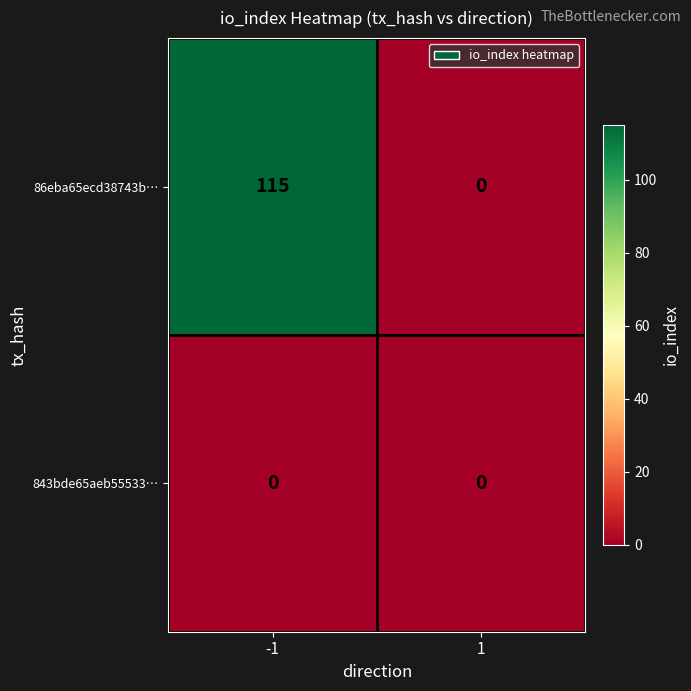

Count the number of categories in the chart.

2